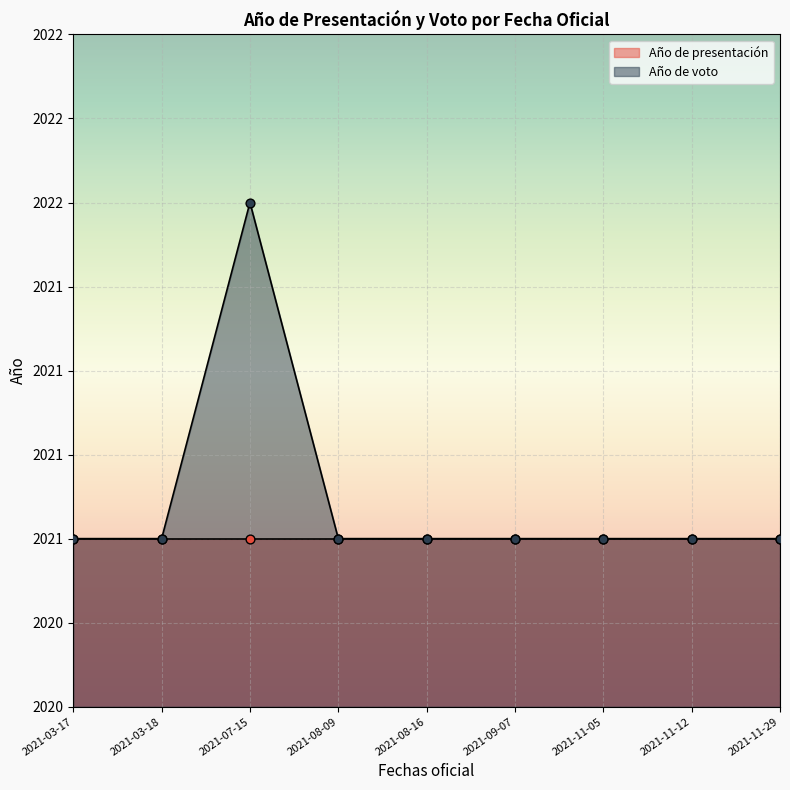

Between 2021-03-17 and 2021-08-09, which is larger?

2021-03-17